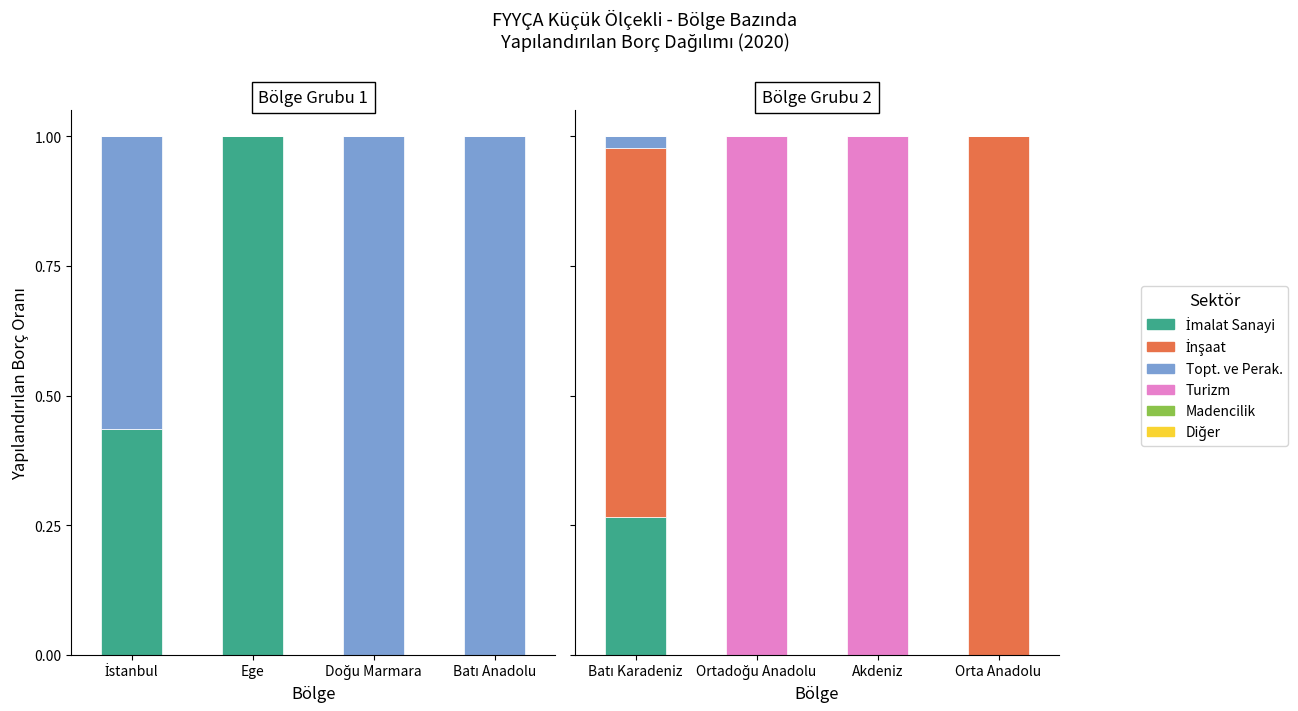

What is the difference between the highest and lowest values at Akdeniz?

1.0